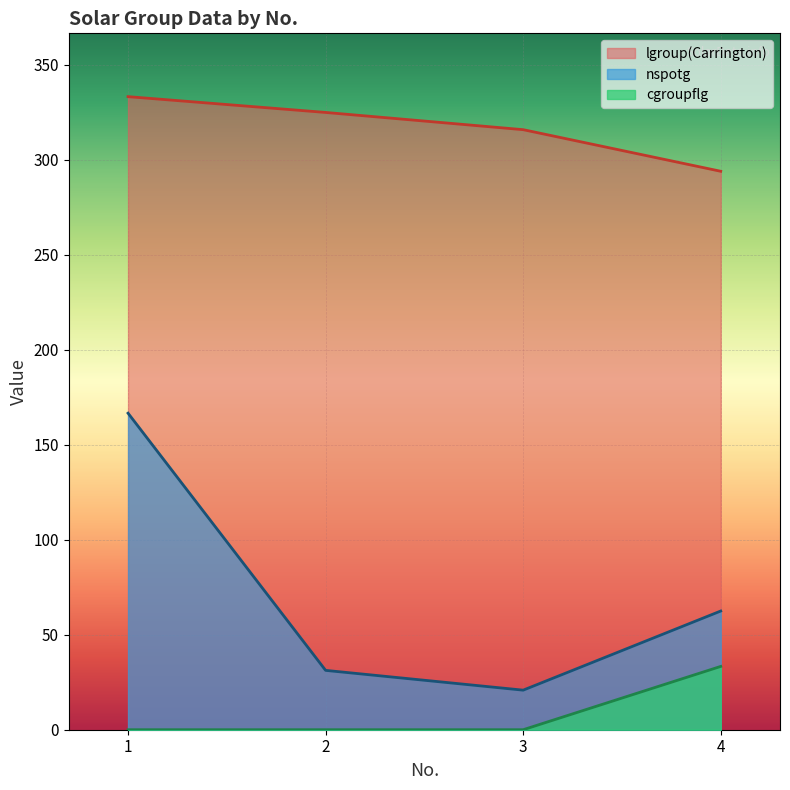

Rank the series at 4 from lowest to highest value.

cgroupflg, nspotg, lgroup(Carrington)